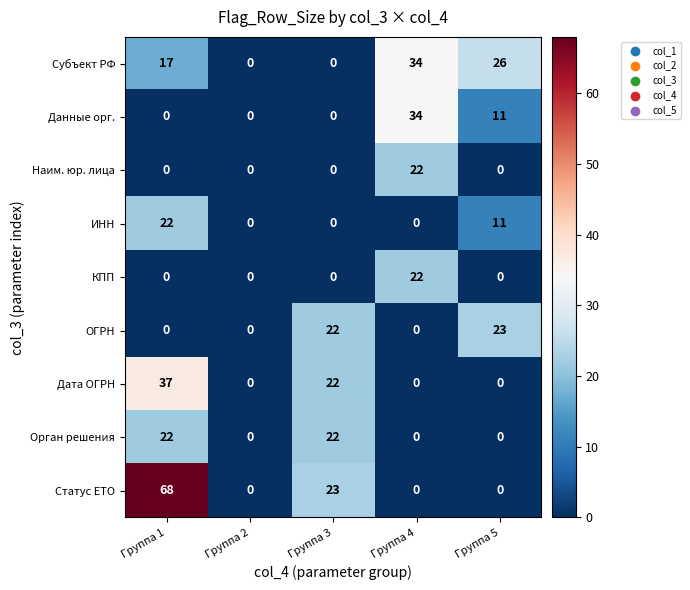

Is the value of Данные орг. at Группа 4 greater than the value of Орган решения at Группа 2?

Yes